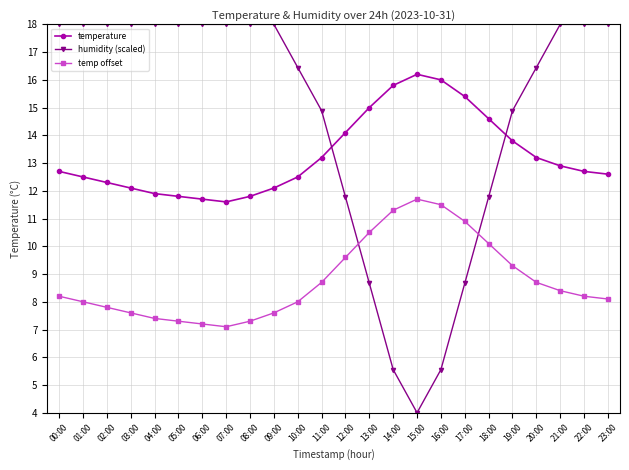

True or false: temp offset has more than 0 interior local peaks.

True